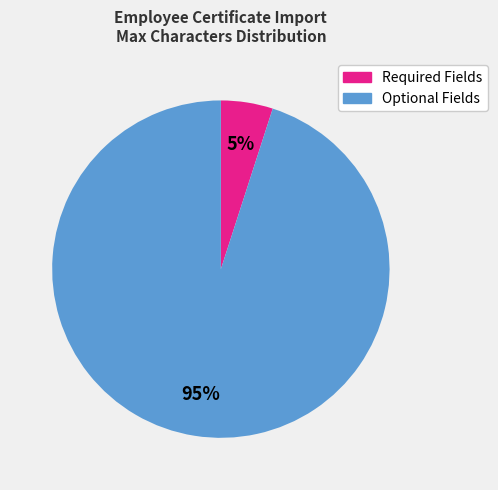

How many segments does this pie chart have?

2